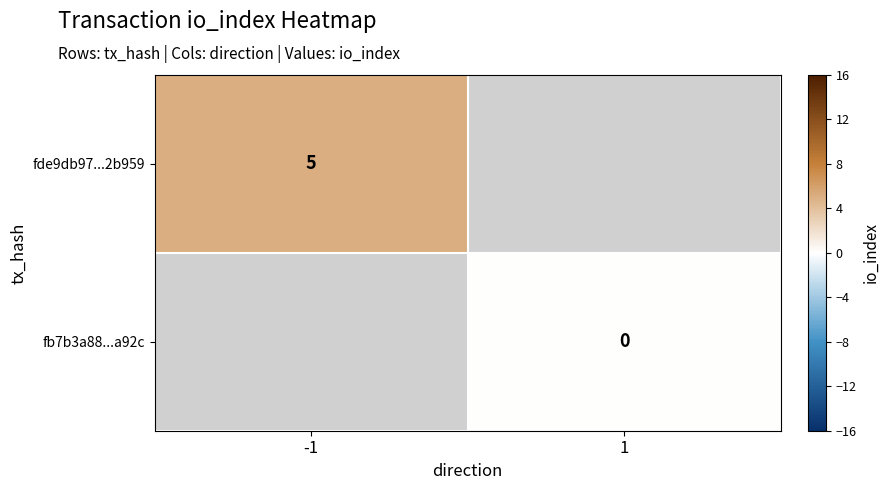

Is the value of fde9db97...2b959 at -1 greater than the value of fb7b3a88...a92c at 1?

Yes